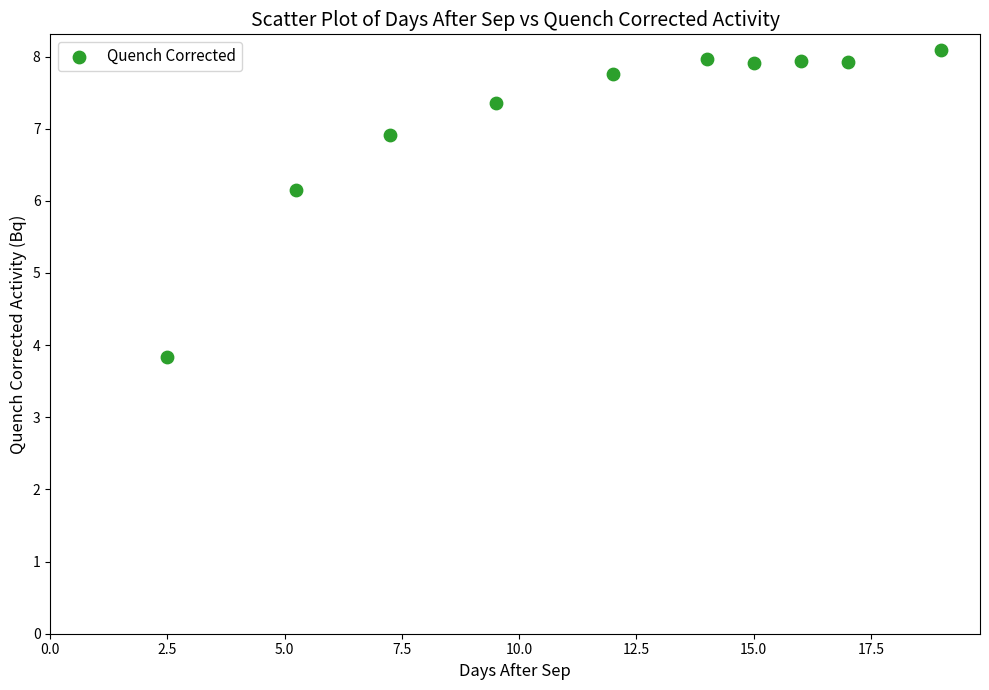

What is the range of X values (max minus min)?

16.5